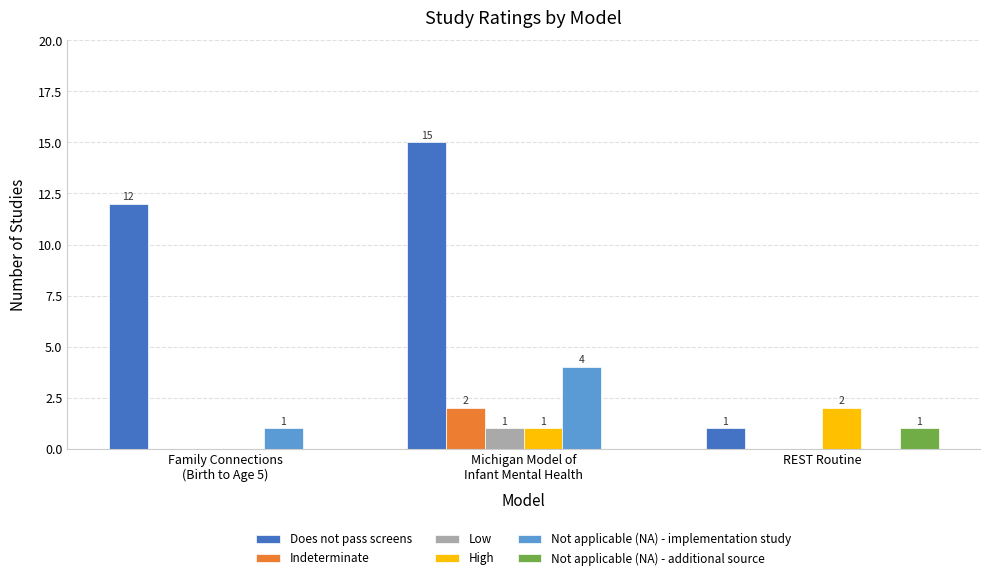

Does the chart contain stacked bars?

No